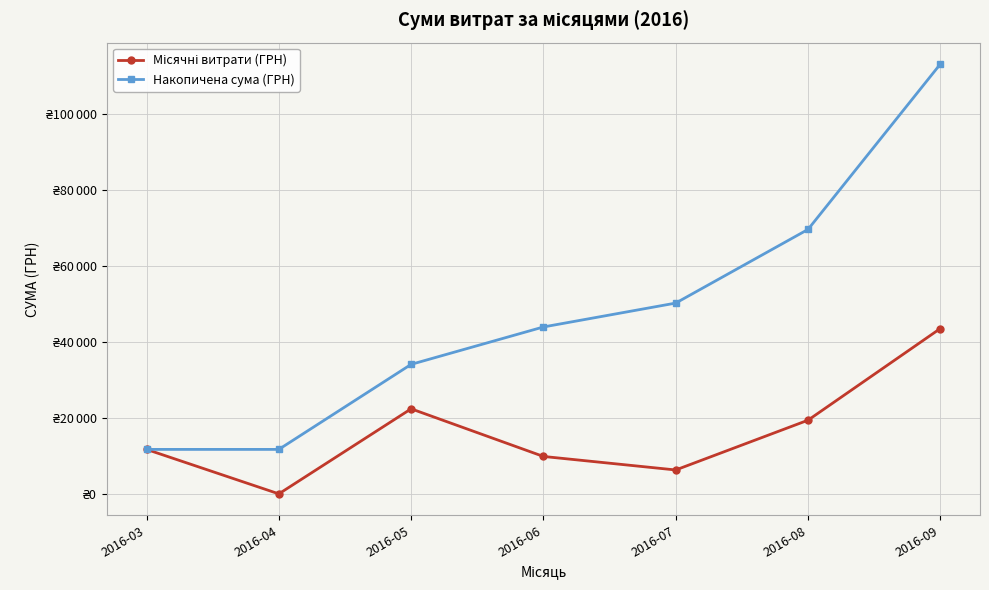

Reading left to right, what are all the values shown in this chart?

Місячні витрати (ГРН): 11703.0	0.0	22388.2	9847.0	6289.0	19392.4	43524.9
Накопичена сума (ГРН): 11703.0	11703.0	34091.2	43938.2	50227.2	69619.6	113144.5